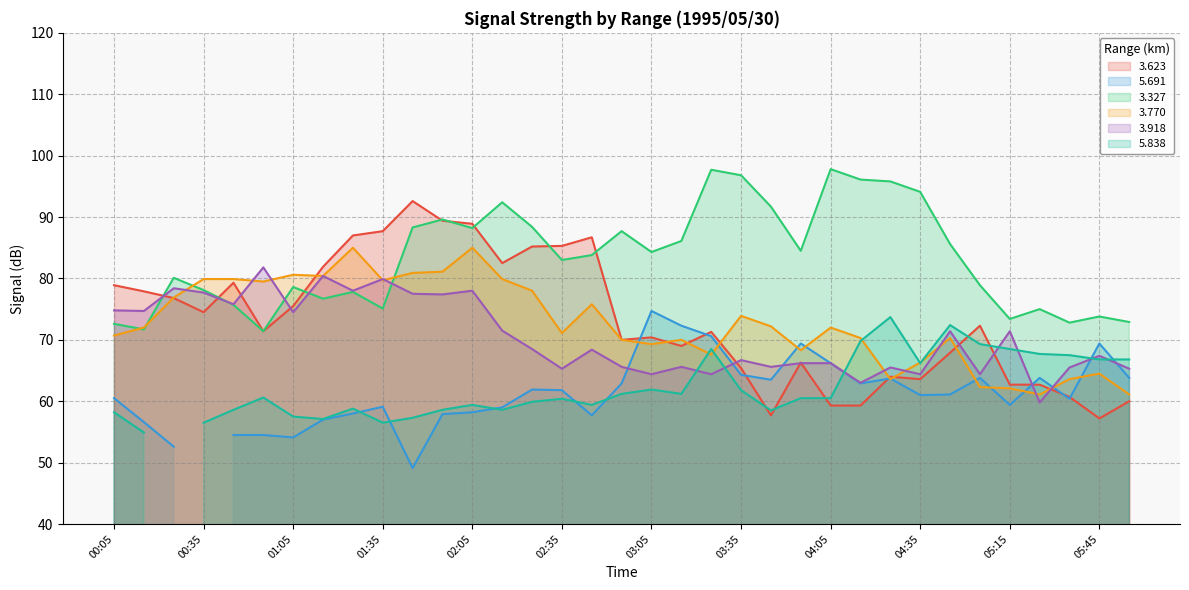

How many interior local peaks does the 3.623 series have?

8